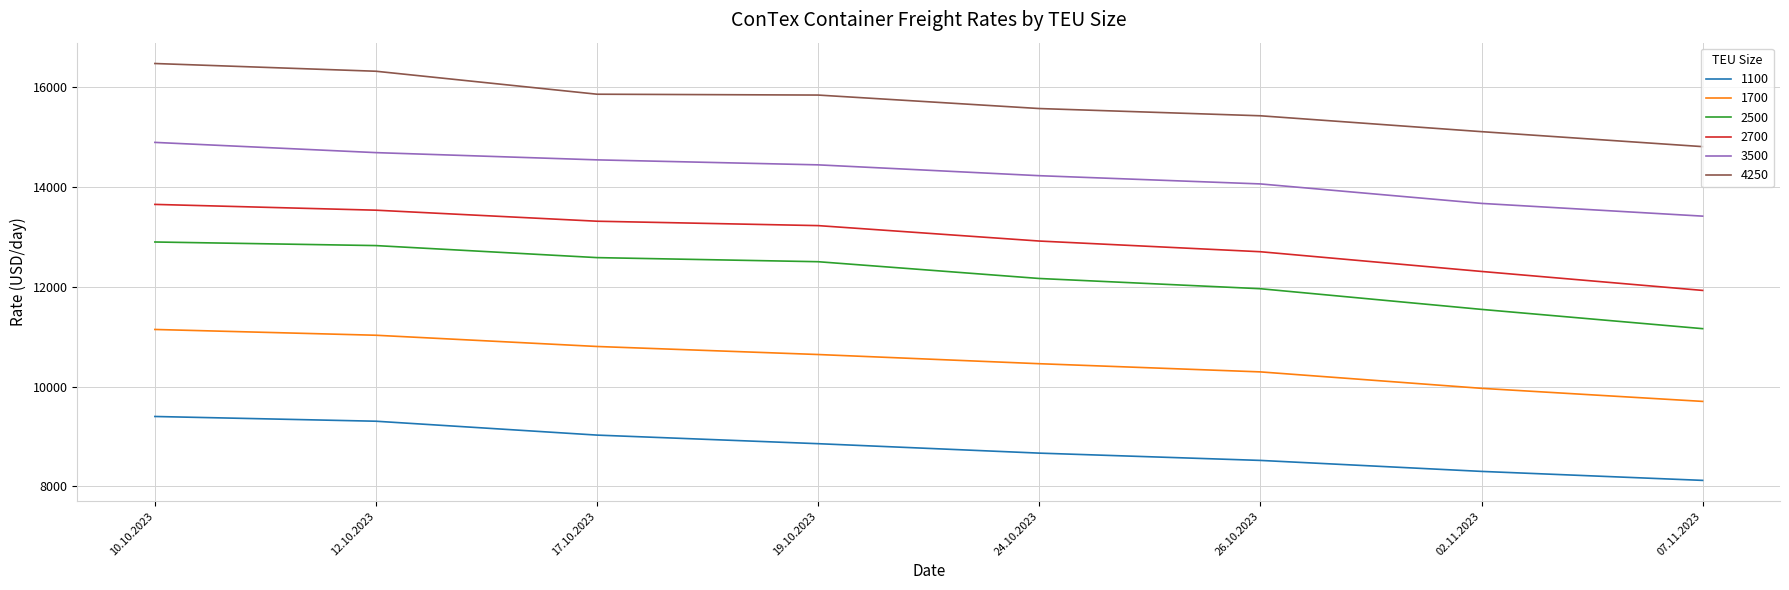

The value of 1100 at 19.10.2023 is 4399. True or false?

False